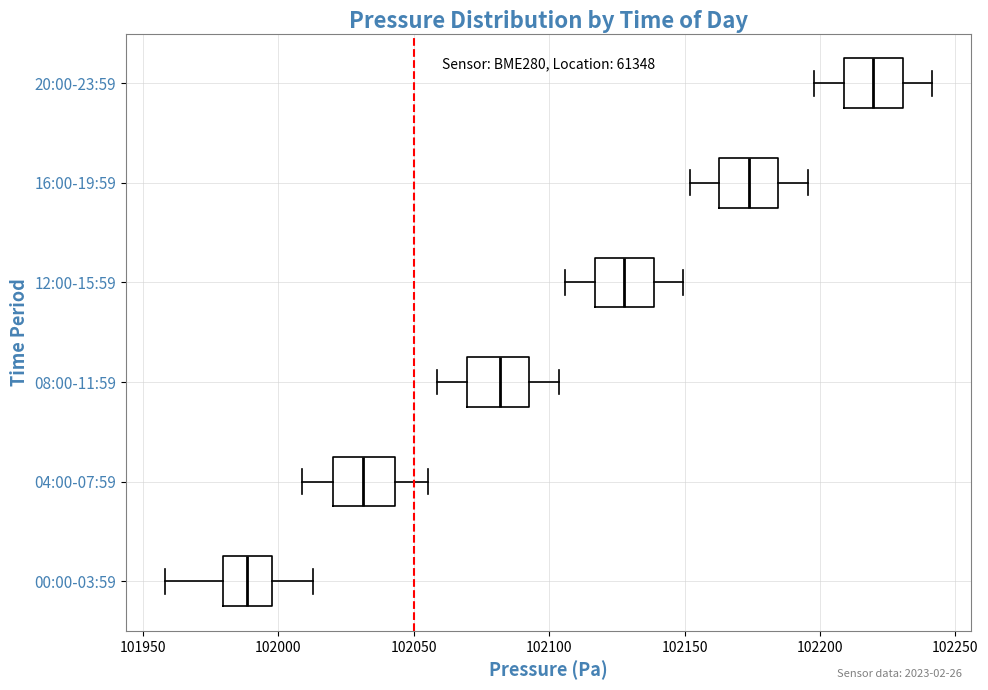

Where is the left edge of the box for 08:00-11:59 on the x-axis? The values are not printed on the chart, so give them approximately, as read against the axis.

102070